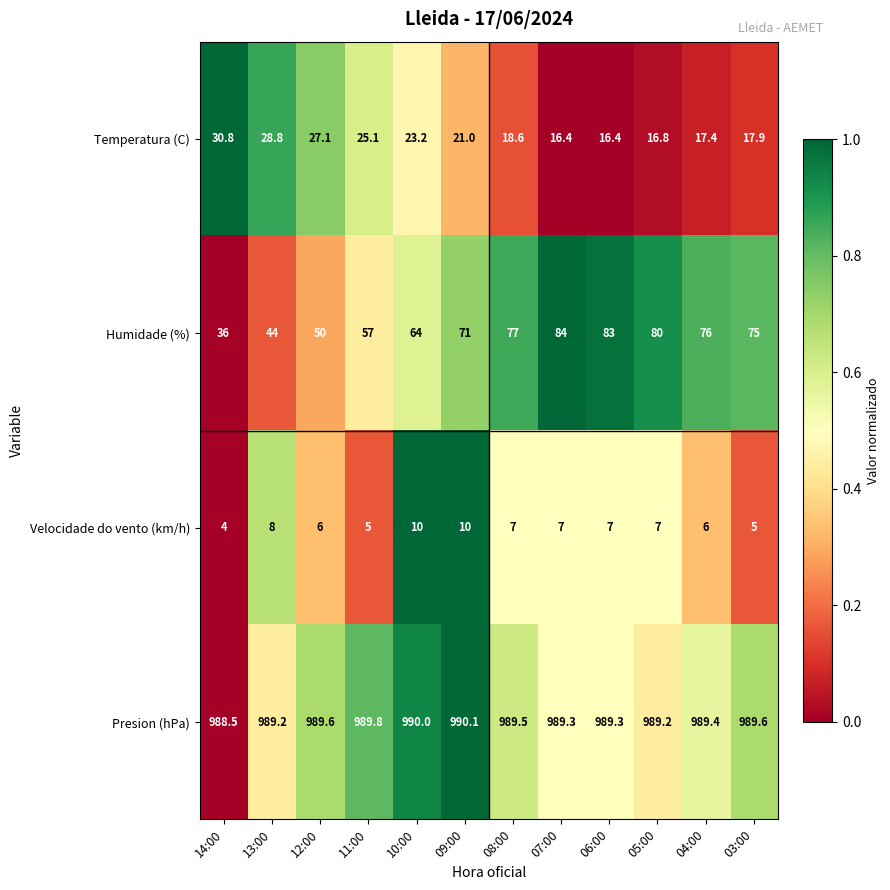

At how many categories does at least one series exceed 565?

12